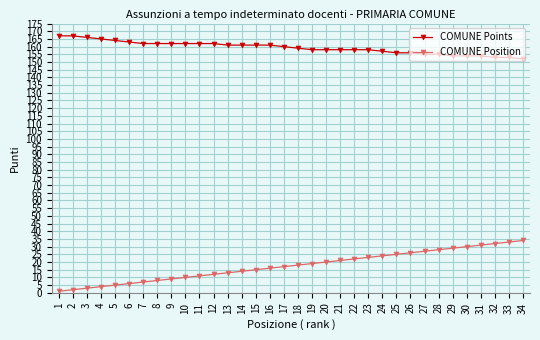

Reading left to right, list all the values displayed in this chart.

COMUNE Points: 167	167	166	165	164	163	162	162	162	162	162	162	161	161	161	161	160	159	158	158	158	158	158	157	156	156	155	155	154	154	154	153	153	152
COMUNE Position: 1	2	3	4	5	6	7	8	9	10	11	12	13	14	15	16	17	18	19	20	21	22	23	24	25	26	27	28	29	30	31	32	33	34